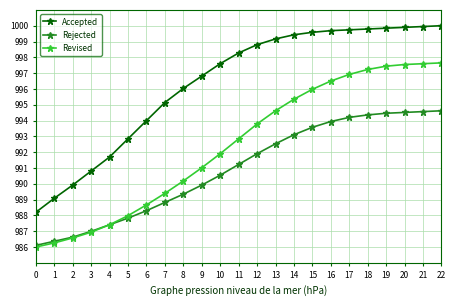

What is the value of the Accepted point at the 11th from the left?

997.6